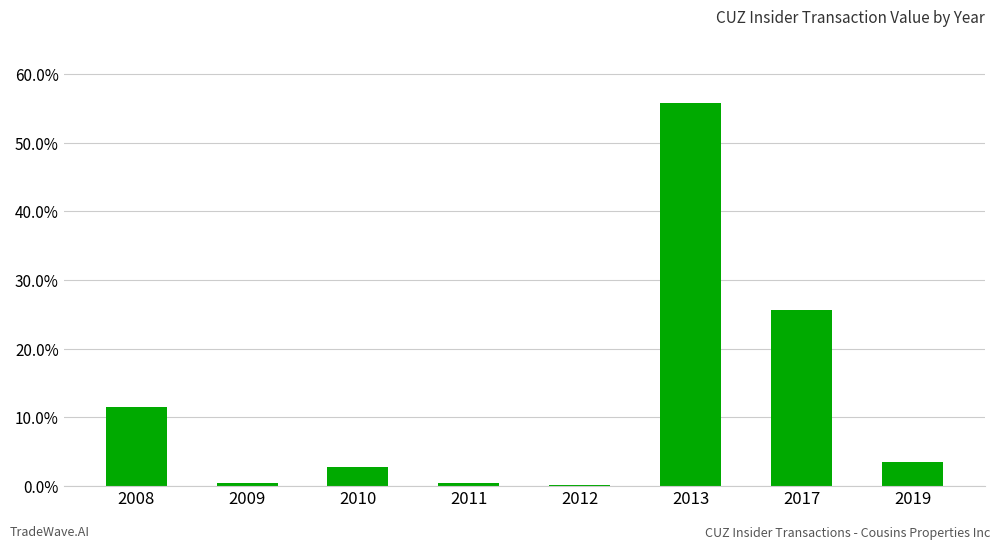

Read the value at 2013.

55.9